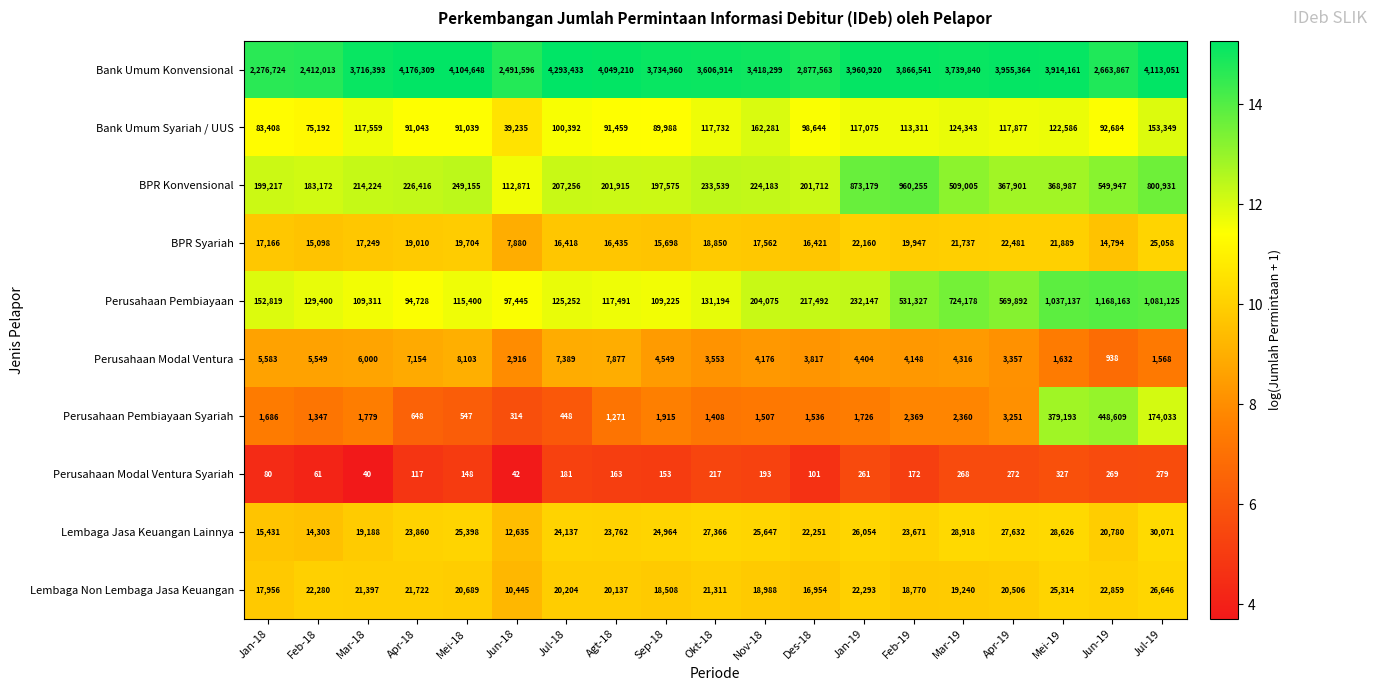

Which series has the largest range (max minus min)?

Bank Umum Konvensional